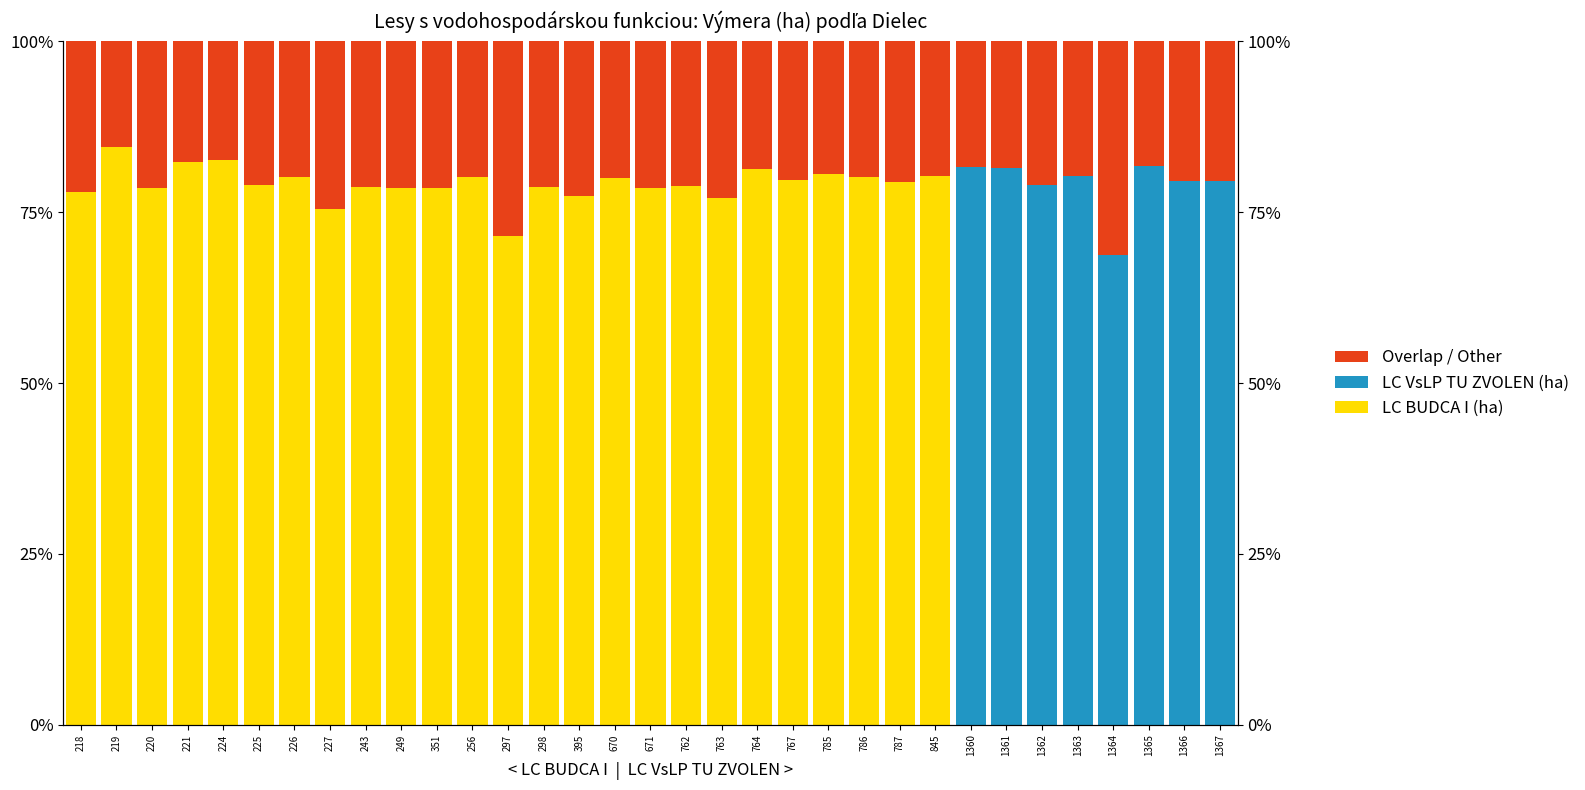

List the labels in order of LC BUDCA I (ha) value, largest first.

219, 224, 221, 764, 785, 845, 226, 786, 256, 670, 767, 787, 225, 762, 243, 298, 351, 671, 220, 249, 218, 395, 763, 227, 297, 1360, 1361, 1362, 1363, 1364, 1365, 1366, 1367